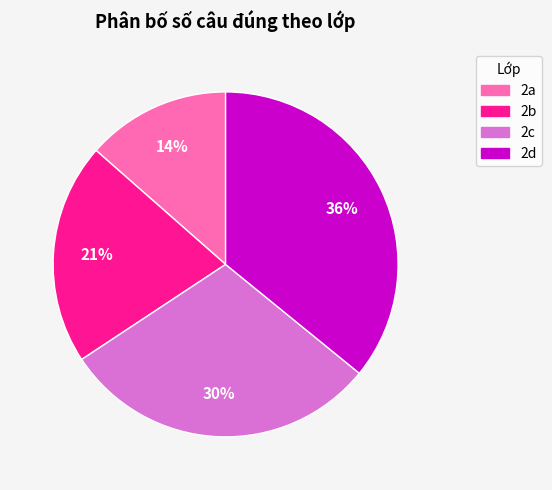

What is the largest slice in the pie chart?

2d